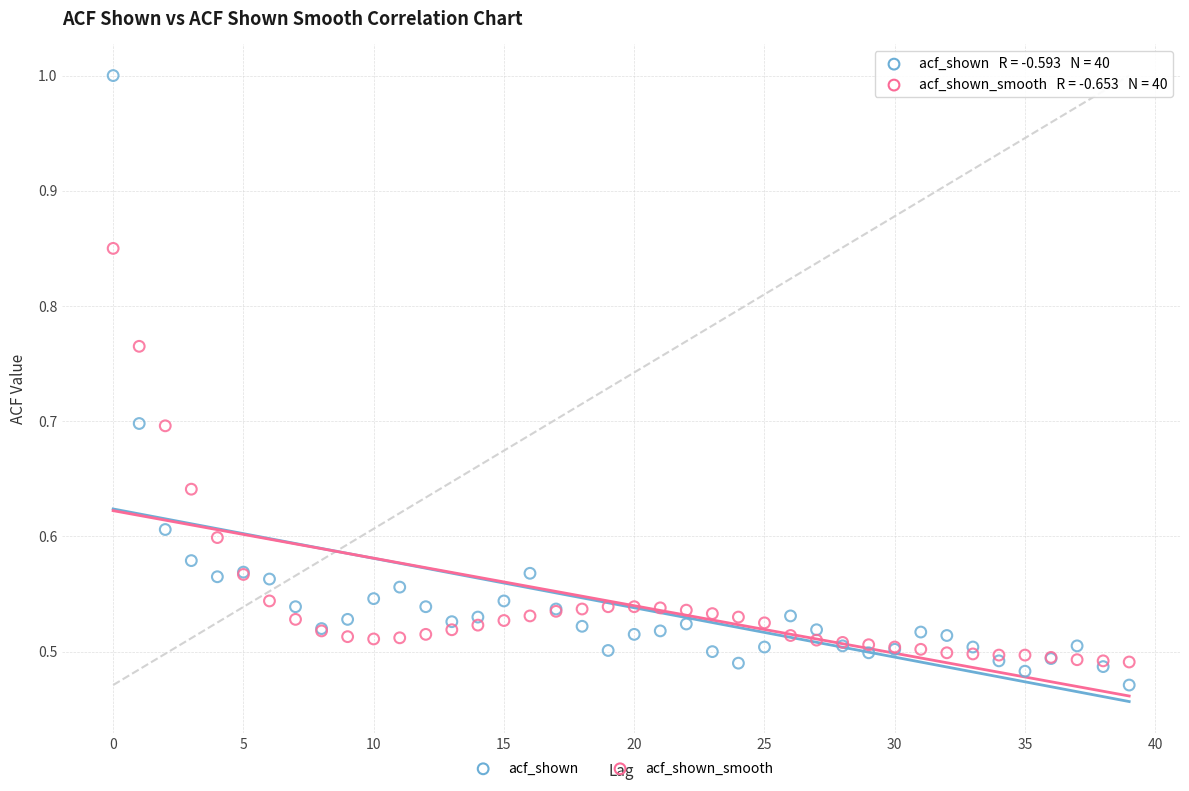

Which series reaches the maximum Y coordinate?

acf_shown